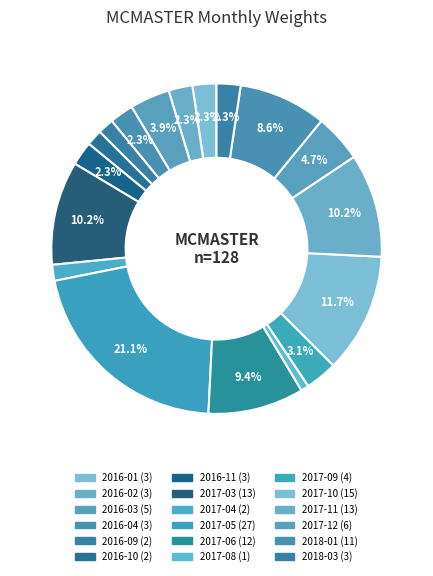

What is the largest slice in the pie chart?

2017-05